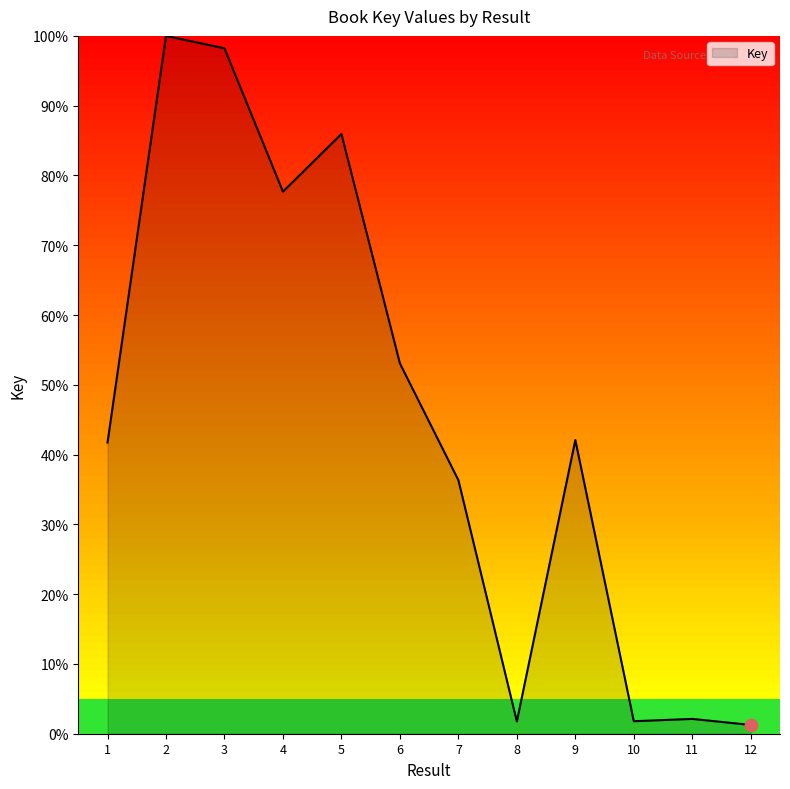

Between 6 and 7, which is larger?

6